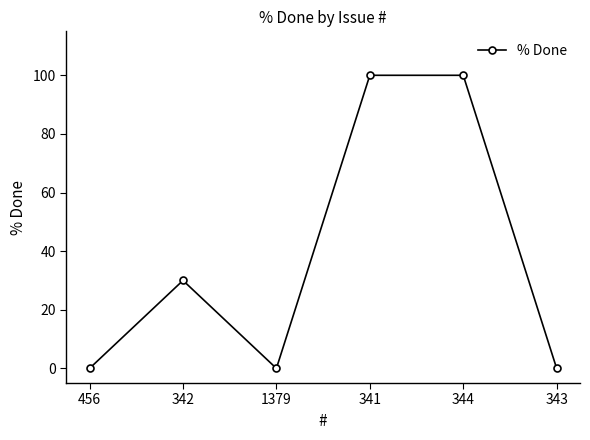

What is the value of the 5th point from the left?

100